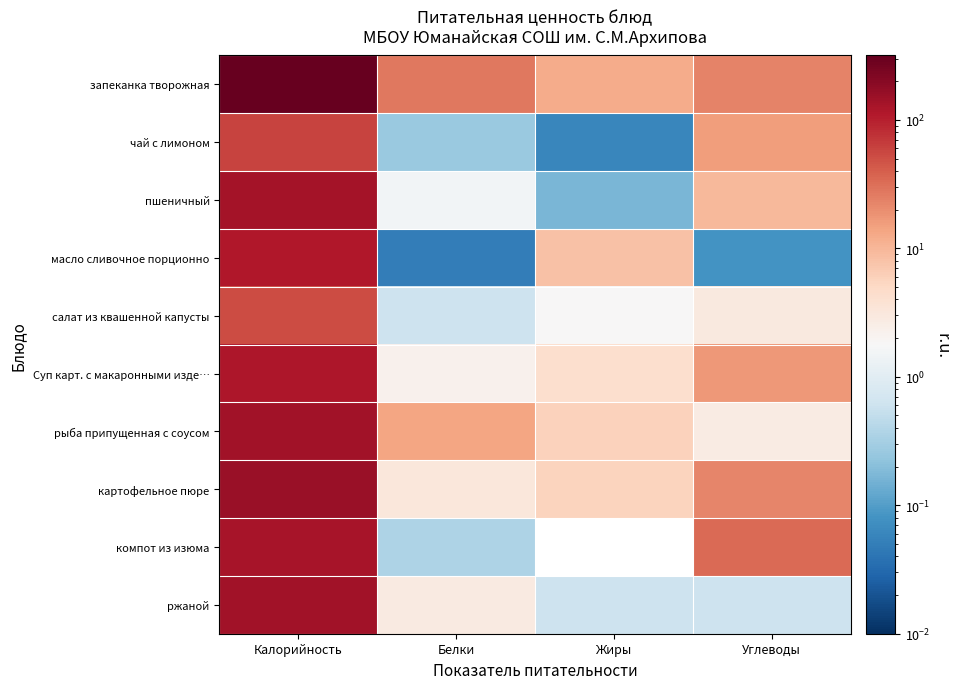

Rank the series by their maximum value, from lowest to highest.

салат из квашенной капусты, чай с лимоном, масло сливочное порционно, Суп карт. с макаронными изде…, компот из изюма, пшеничный, ржаной, рыба припущенная с соусом, картофельное пюре, запеканка творожная